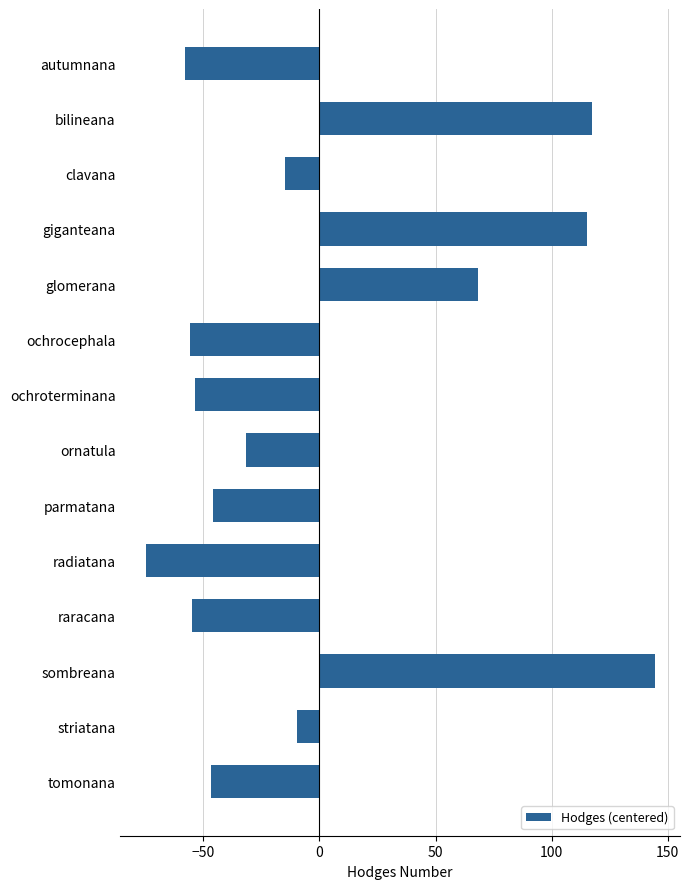

What is the change in value from bilineana to sombreana?

+27.0